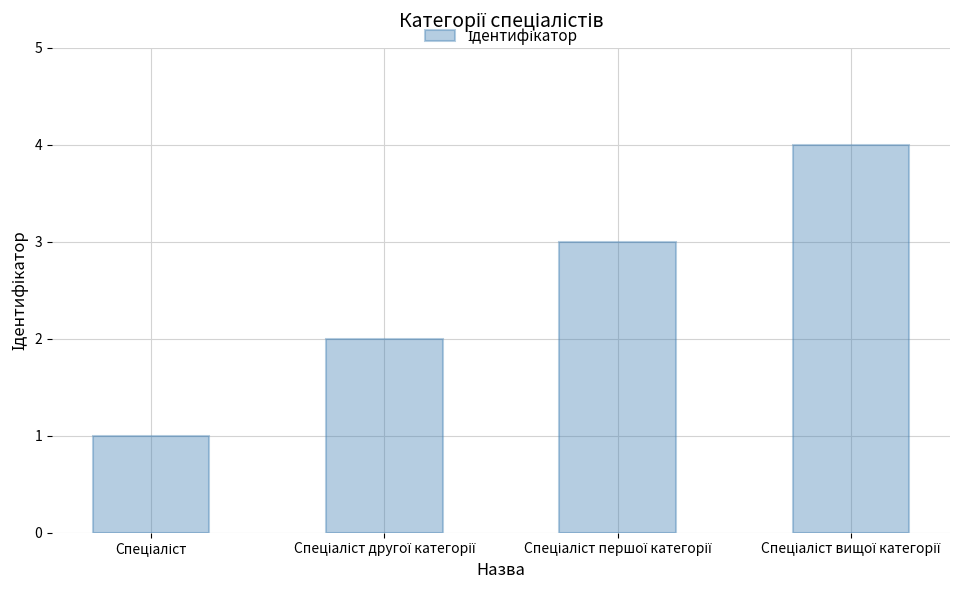

What is the maximum value shown in the chart?

4